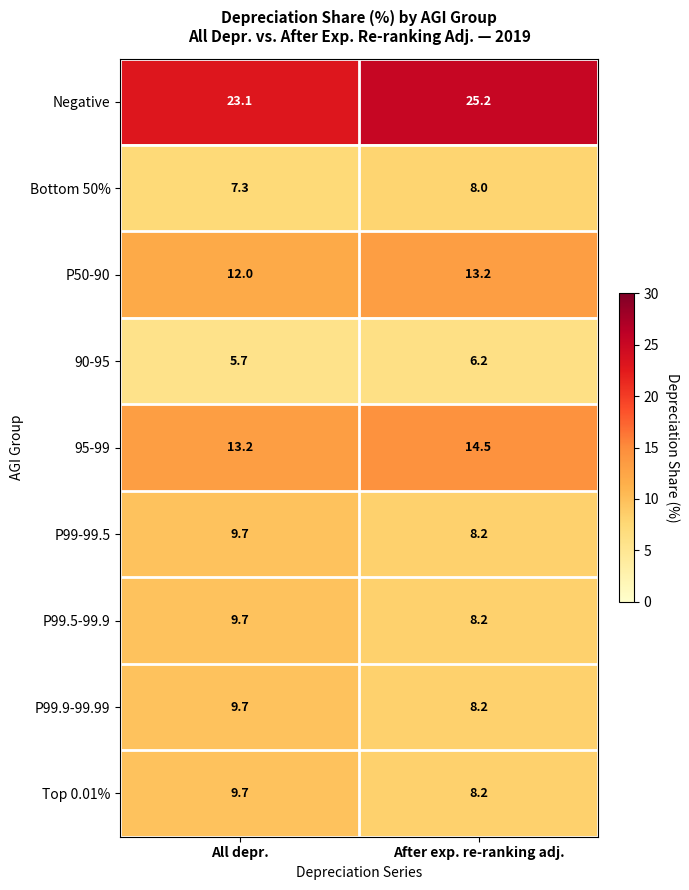

What is the maximum value shown in the chart?

25.2